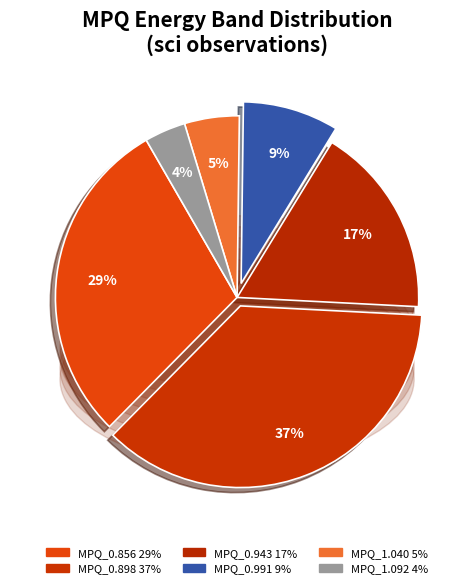

Between MPQ_0.991 and MPQ_0.856, which is larger?

MPQ_0.856